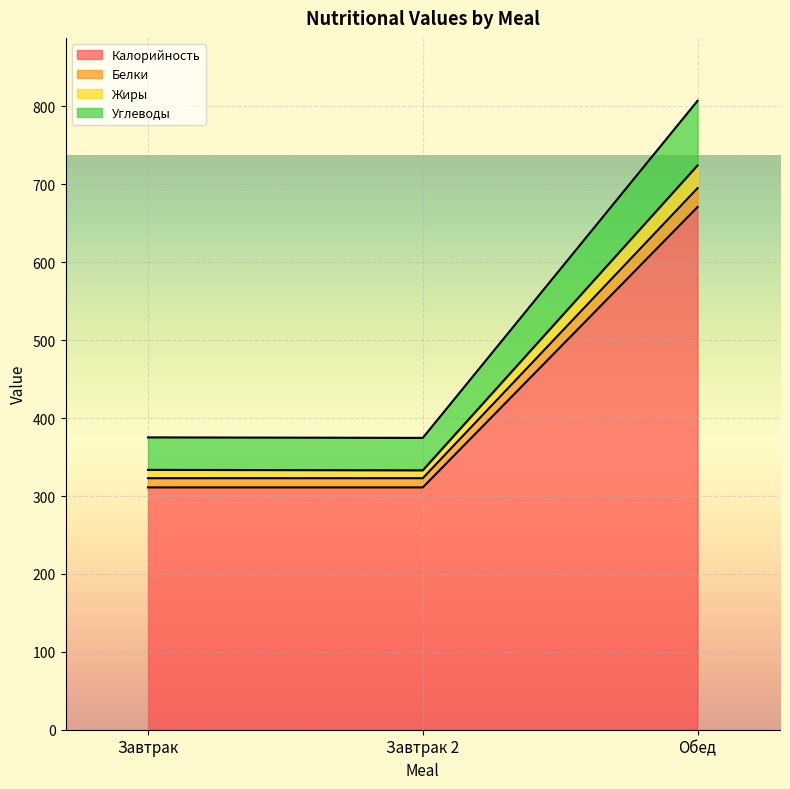

At which category does the chart reach its peak across all series?

Обед